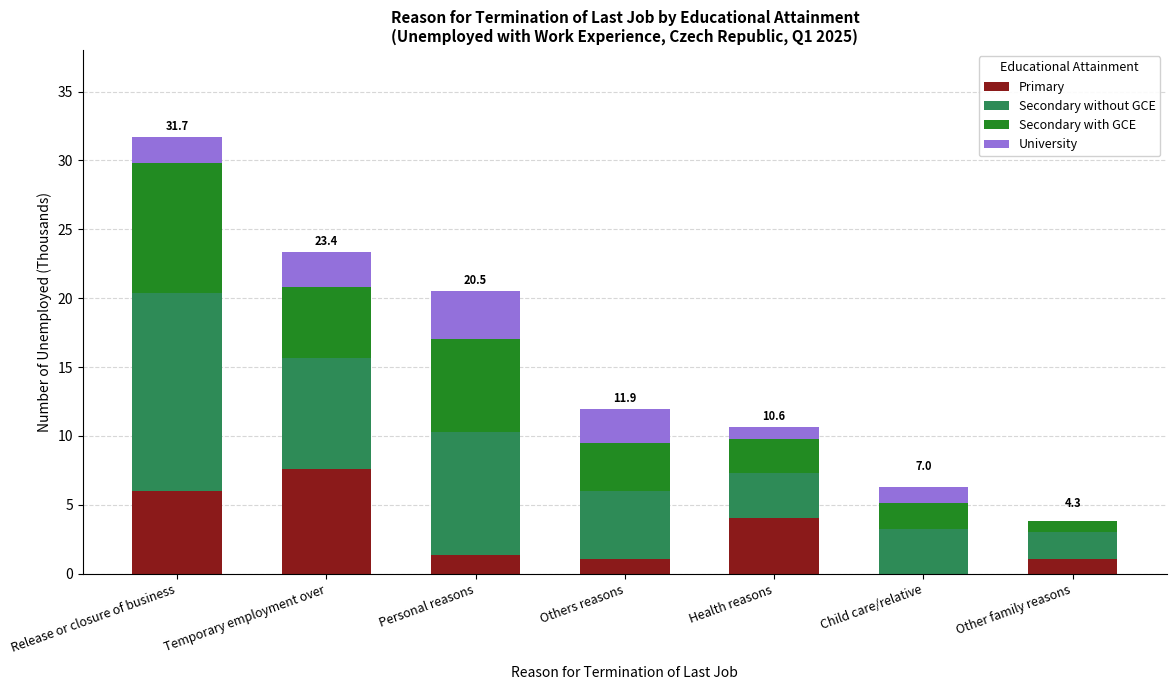

What is the highest value of the Primary series?

7.6